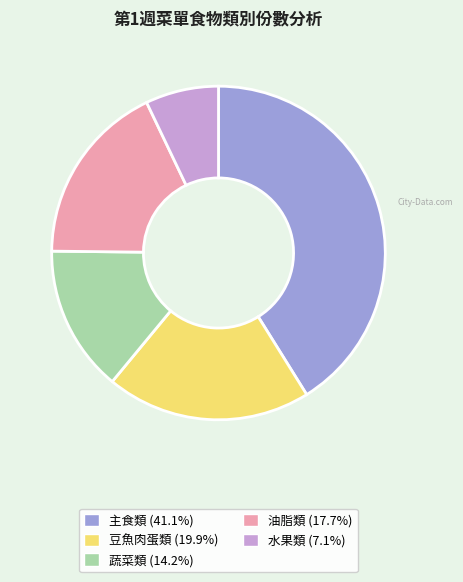

Is there a majority slice in this chart?

No